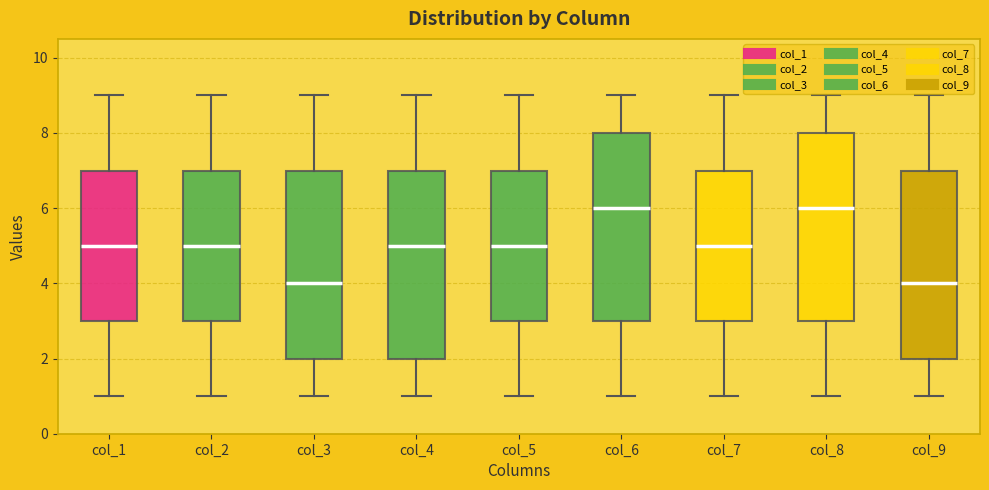

Where does the lower whisker of the box for col_6 end on the y-axis? The values are not printed on the chart, so give them approximately, as read against the axis.

1